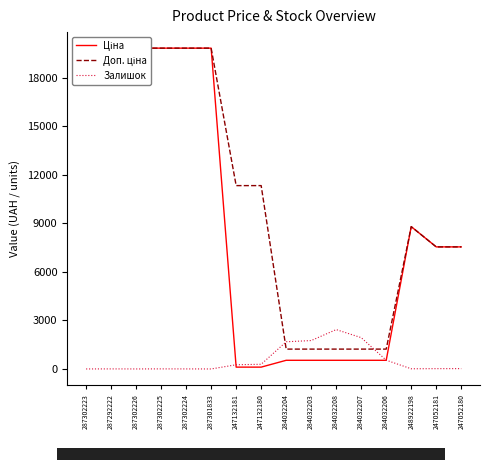

Rank the series at 287292222 from highest to lowest value.

Ціна, Доп. ціна, Залишок